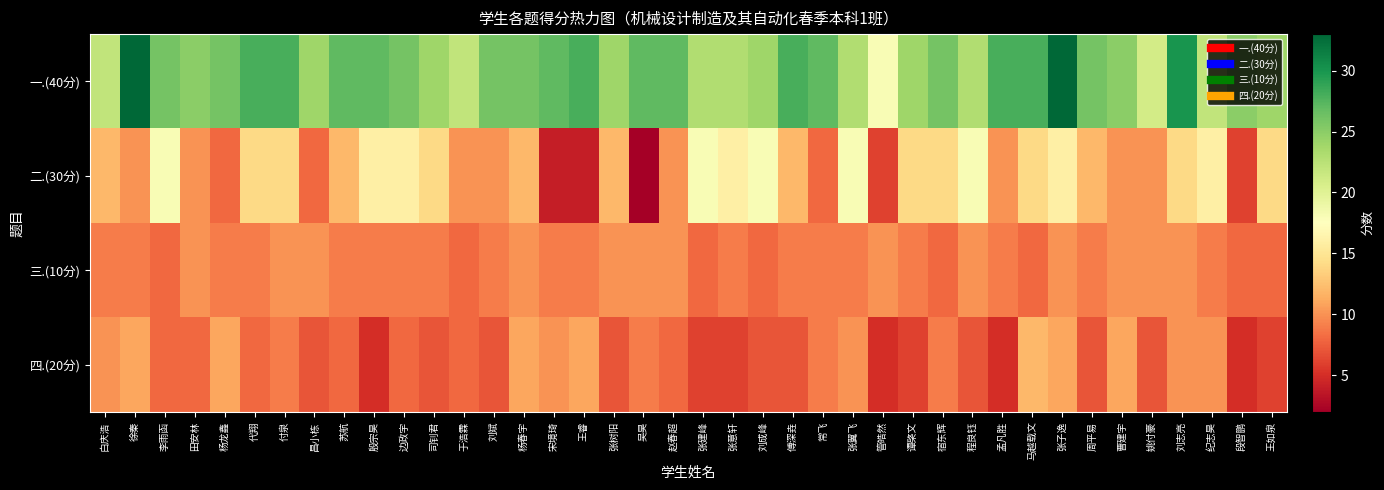

Reading left to right, transcribe all the data shown in this chart.

一.(40分): 白庆浩=22	徐秦=33	李雨函=26	田安林=25	杨龙鑫=26	代翔=28	付泉=28	昌小栋=24	苏航=27	殷宗昊=27	边政宇=26	司钊君=24	于浩霖=22	刘斌=26	杨春宇=26	宋境琦=27	王睿=28	张树阳=24	吴昊=27	赵春超=27	张建峰=23	张意轩=23	刘成峰=24	傅深垚=28	常飞=27	张翼飞=23	管皓然=18	谭棨文=24	宿东辉=26	程良钰=23	孟凡胜=28	马越载文=28	张子逸=33	周平易=26	曹建宇=25	姚付豪=21	刘志亮=30	纪志昊=22	段智鹏=25	王如泉=24
二.(30分): 白庆浩=12	徐秦=10	李雨函=18	田安林=10	杨龙鑫=8	代翔=14	付泉=14	昌小栋=8	苏航=12	殷宗昊=16	边政宇=16	司钊君=14	于浩霖=10	刘斌=10	杨春宇=12	宋境琦=4	王睿=4	张树阳=12	吴昊=2	赵春超=10	张建峰=18	张意轩=16	刘成峰=18	傅深垚=12	常飞=8	张翼飞=18	管皓然=6	谭棨文=14	宿东辉=14	程良钰=18	孟凡胜=10	马越载文=14	张子逸=16	周平易=12	曹建宇=10	姚付豪=10	刘志亮=14	纪志昊=16	段智鹏=6	王如泉=14
三.(10分): 白庆浩=9	徐秦=9	李雨函=8	田安林=10	杨龙鑫=9	代翔=9	付泉=10	昌小栋=10	苏航=9	殷宗昊=9	边政宇=9	司钊君=9	于浩霖=8	刘斌=9	杨春宇=10	宋境琦=9	王睿=9	张树阳=10	吴昊=10	赵春超=10	张建峰=8	张意轩=9	刘成峰=8	傅深垚=9	常飞=9	张翼飞=9	管皓然=10	谭棨文=9	宿东辉=8	程良钰=10	孟凡胜=9	马越载文=8	张子逸=10	周平易=9	曹建宇=10	姚付豪=10	刘志亮=10	纪志昊=9	段智鹏=8	王如泉=8
四.(20分): 白庆浩=10	徐秦=11	李雨函=8	田安林=8	杨龙鑫=11	代翔=8	付泉=9	昌小栋=7	苏航=8	殷宗昊=5	边政宇=8	司钊君=7	于浩霖=8	刘斌=7	杨春宇=11	宋境琦=10	王睿=11	张树阳=7	吴昊=9	赵春超=8	张建峰=6	张意轩=6	刘成峰=7	傅深垚=7	常飞=9	张翼飞=10	管皓然=5	谭棨文=6	宿东辉=9	程良钰=7	孟凡胜=5	马越载文=12	张子逸=11	周平易=7	曹建宇=11	姚付豪=7	刘志亮=10	纪志昊=10	段智鹏=5	王如泉=6